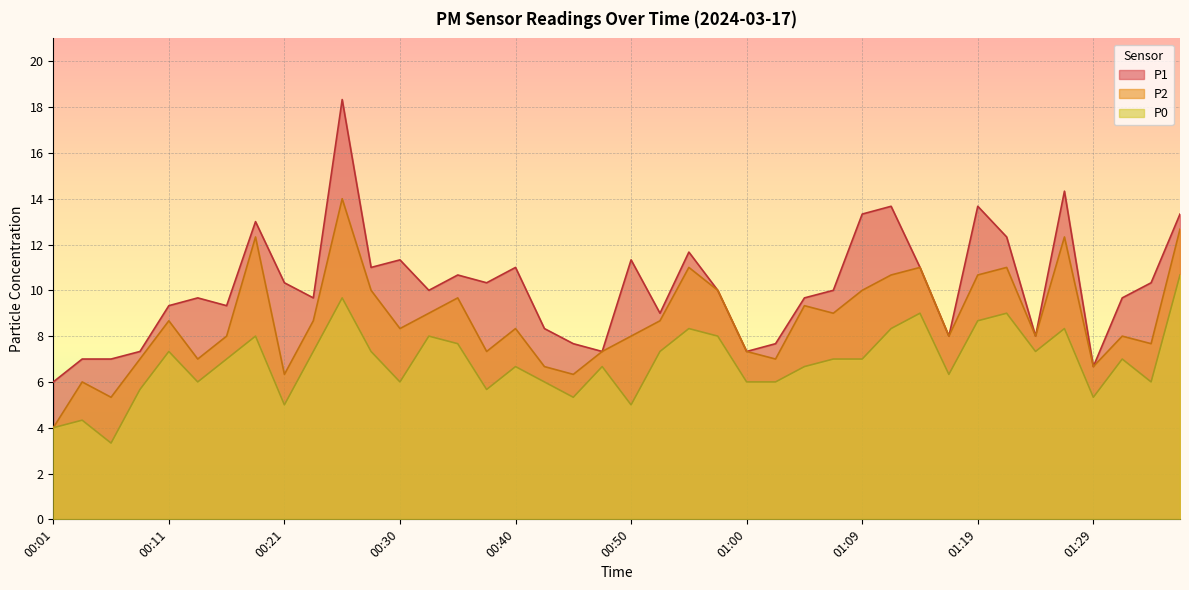

Which label corresponds to the smallest value in the chart?

00:06